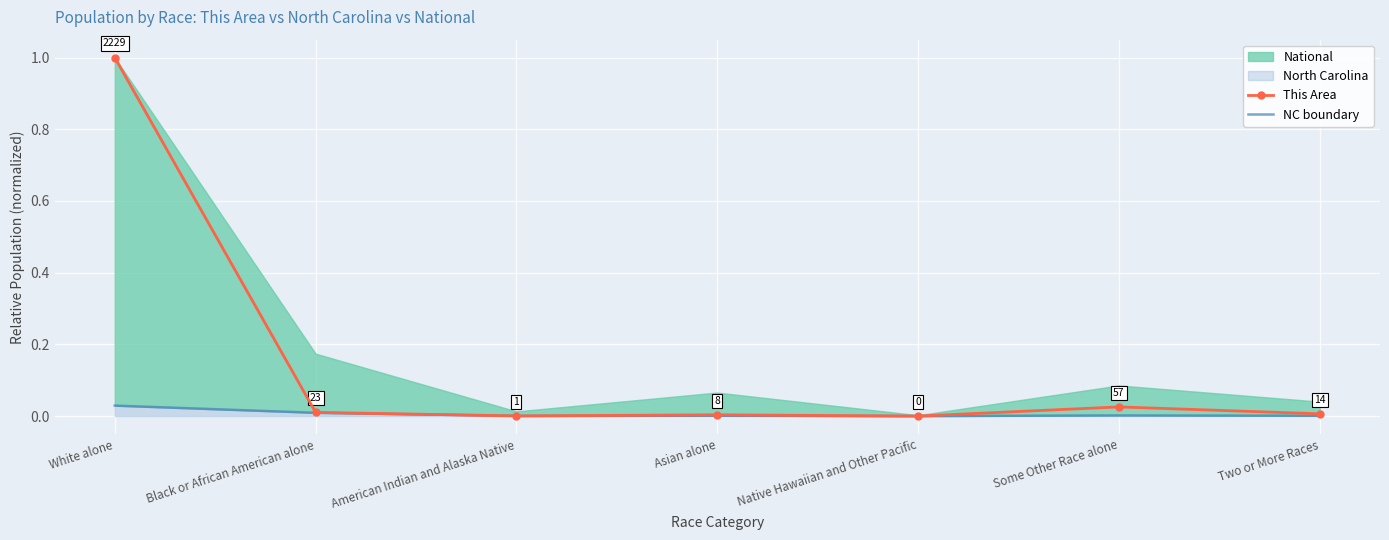

How many times do This Area and NC boundary cross each other?

4